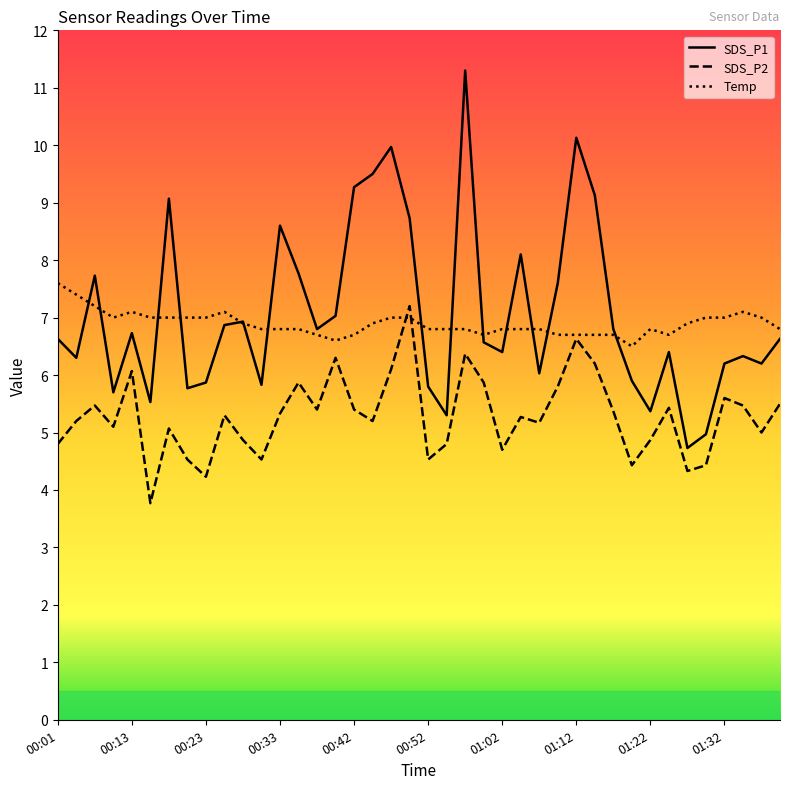

Is it true that Temp equals 11.4 at 01:27?

False